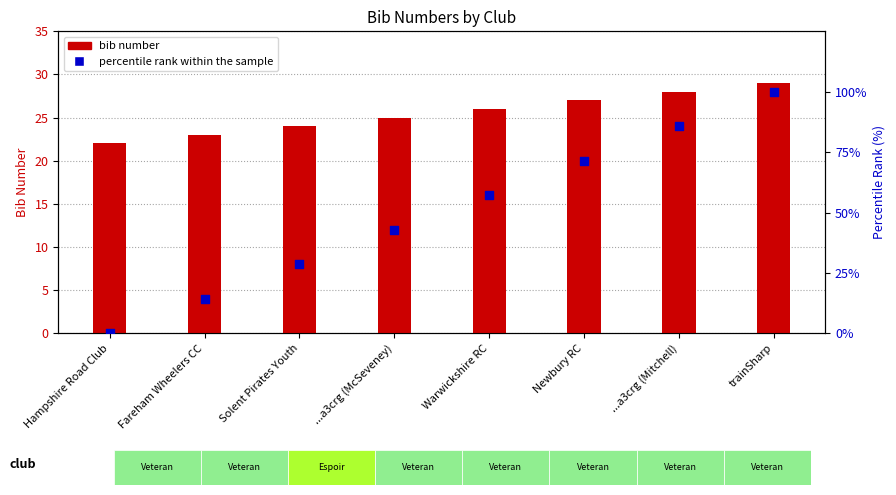

Which series contains the lowest Y value?

percentile rank within the sample